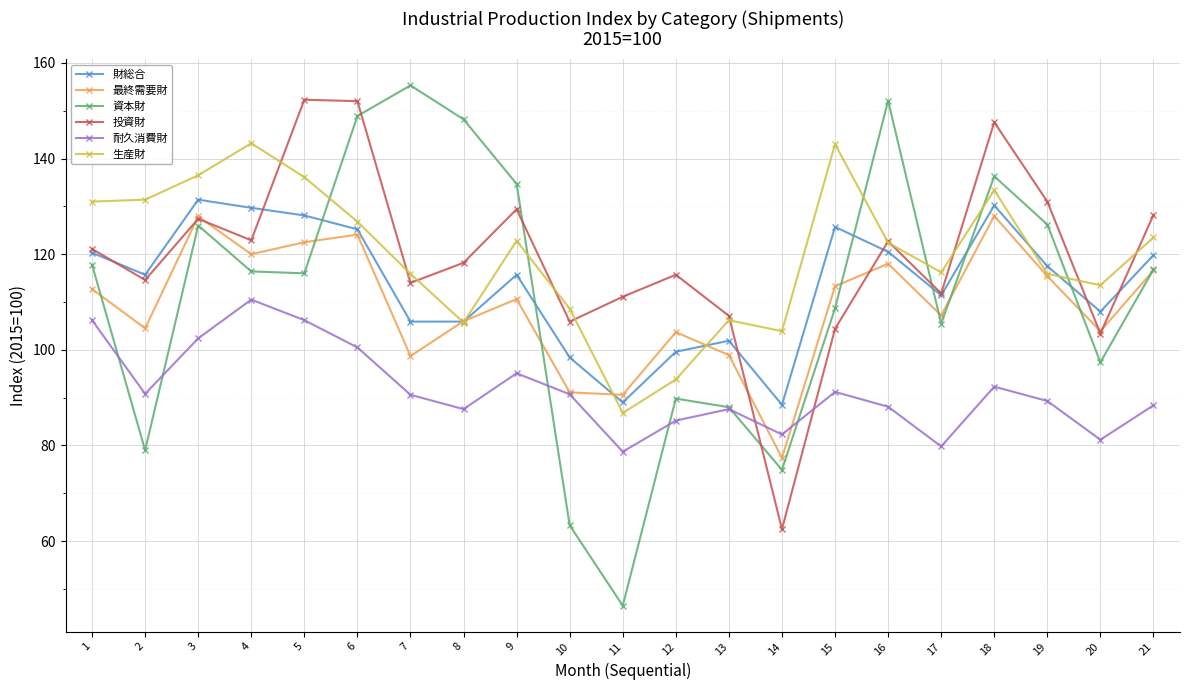

At which category does the chart reach its peak across all series?

7